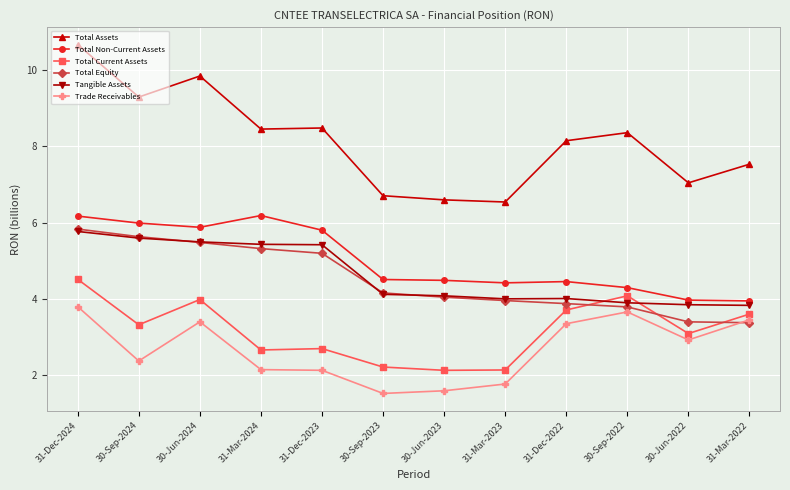

What is the approximate value of Total Equity at 31-Dec-2023?

5.2